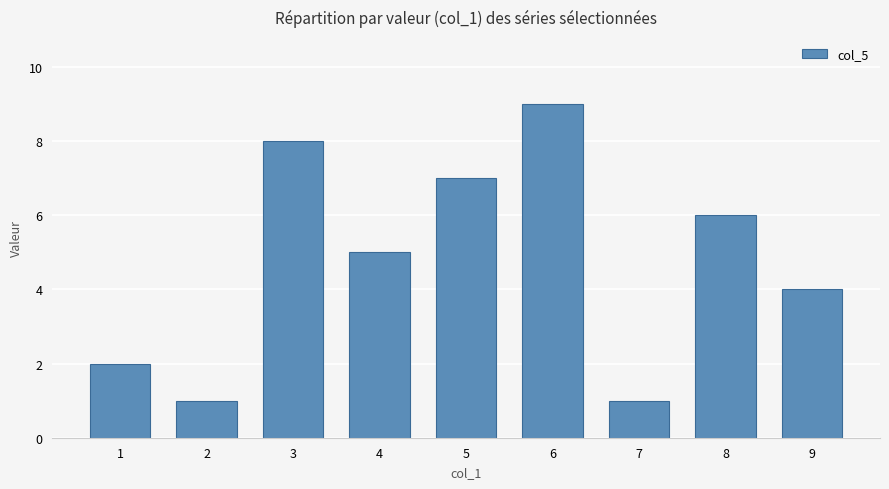

The chart shows a value of 7 at 4. True or false?

False